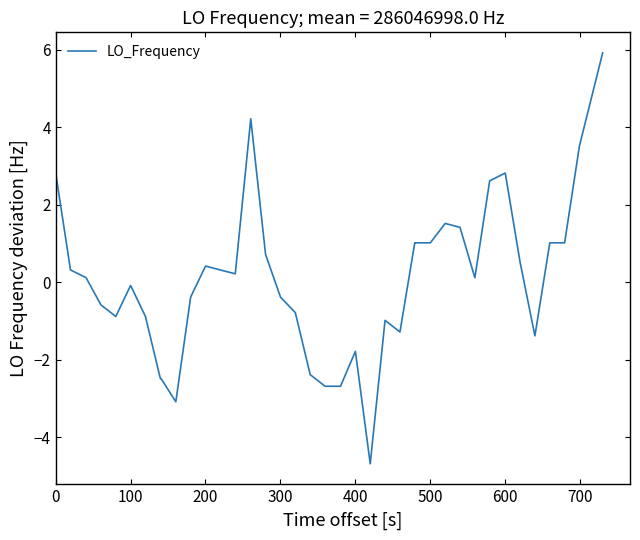

What is the smallest value displayed?

-4.7